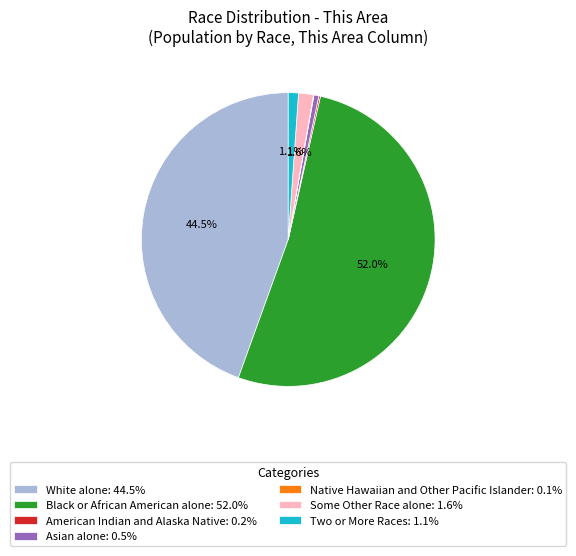

Which slice represents more than half of the pie?

Black or African American alone